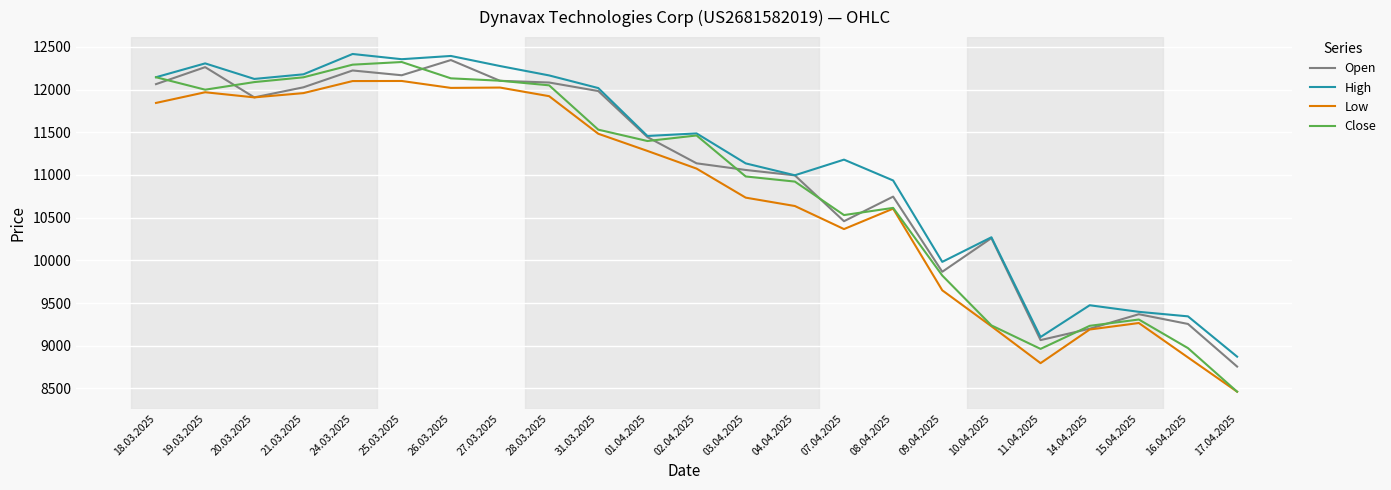

Is it true that Open equals 12223 at 24.03.2025?

True